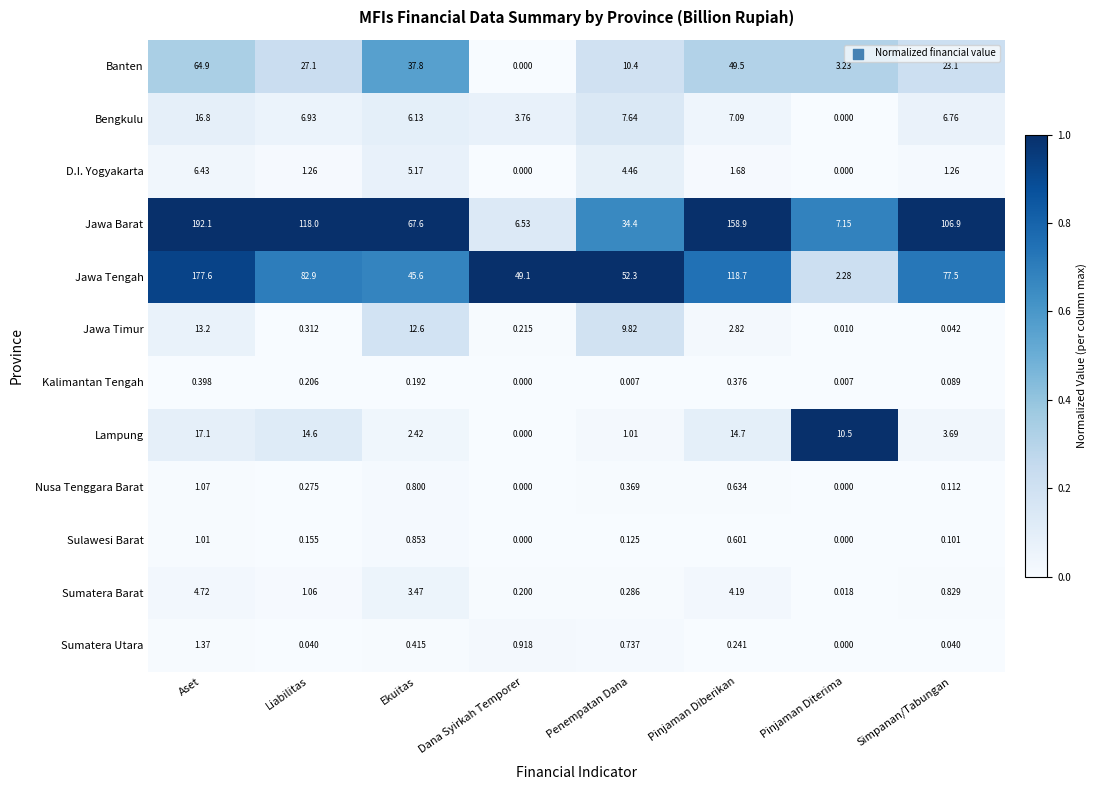

At which label does D.I. Yogyakarta first exceed 1?

Aset